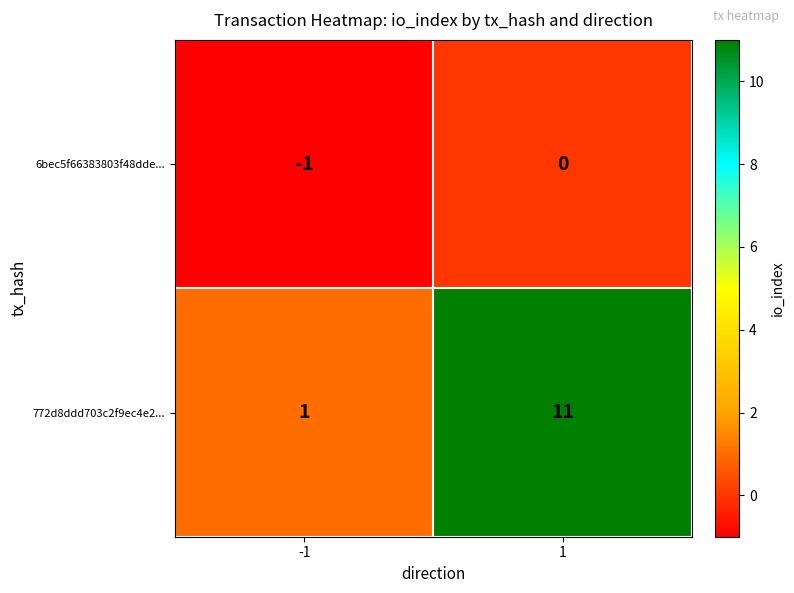

List the series in order of their overall mean, highest first.

772d8ddd703c2f9ec4e2..., 6bec5f66383803f48dde...